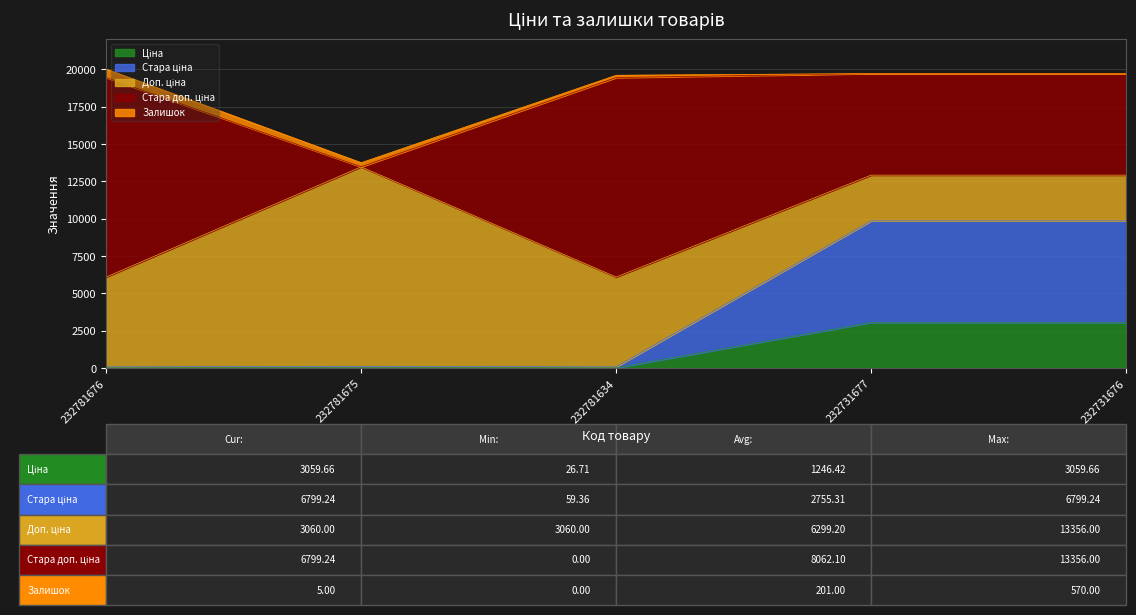

Which category has the highest value in the Ціна series?

232731677